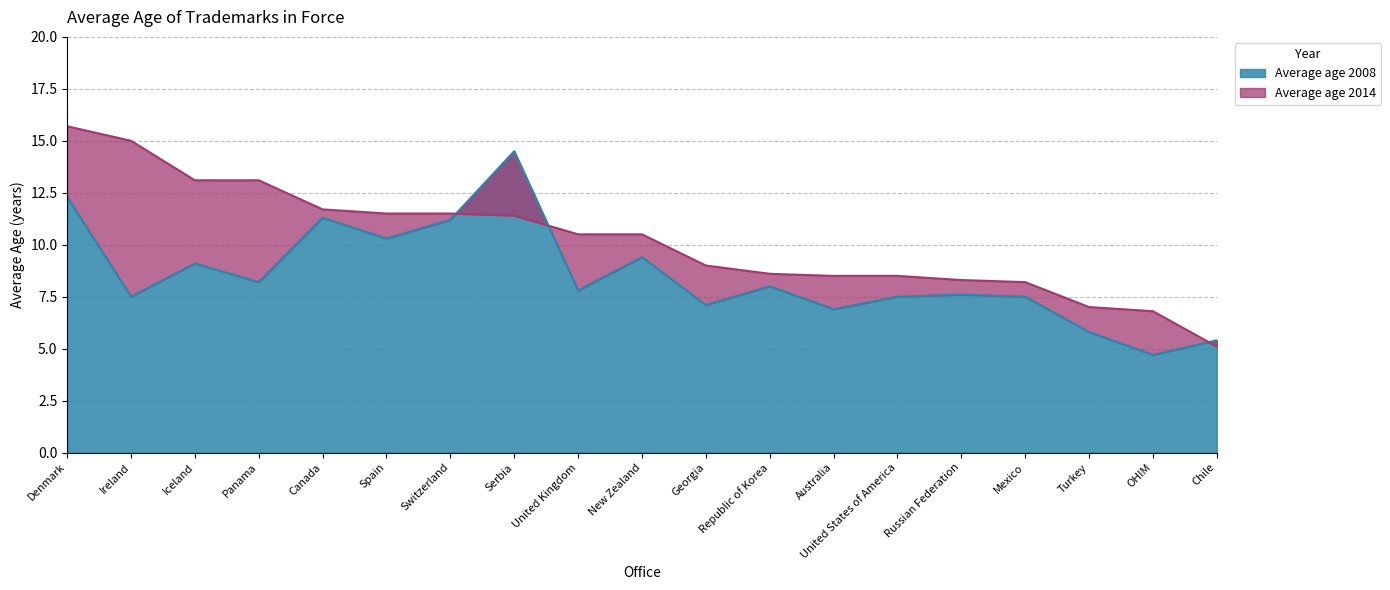

List the series in order of their overall mean, highest first.

Average age 2014, Average age 2008